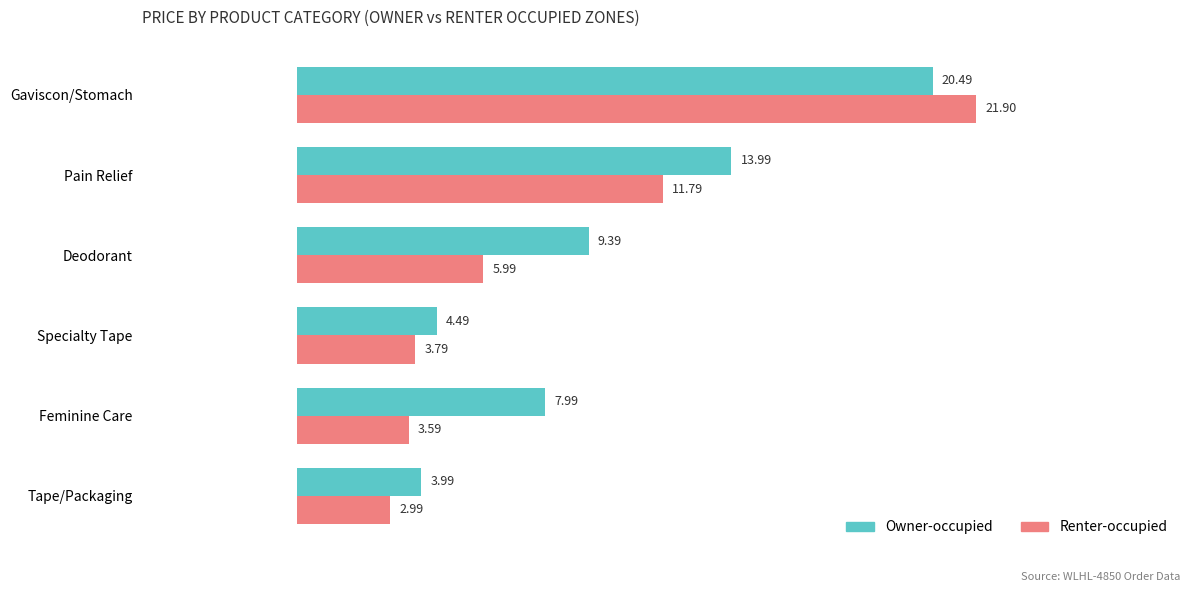

What is the average value of the Renter-occupied series?

8.3